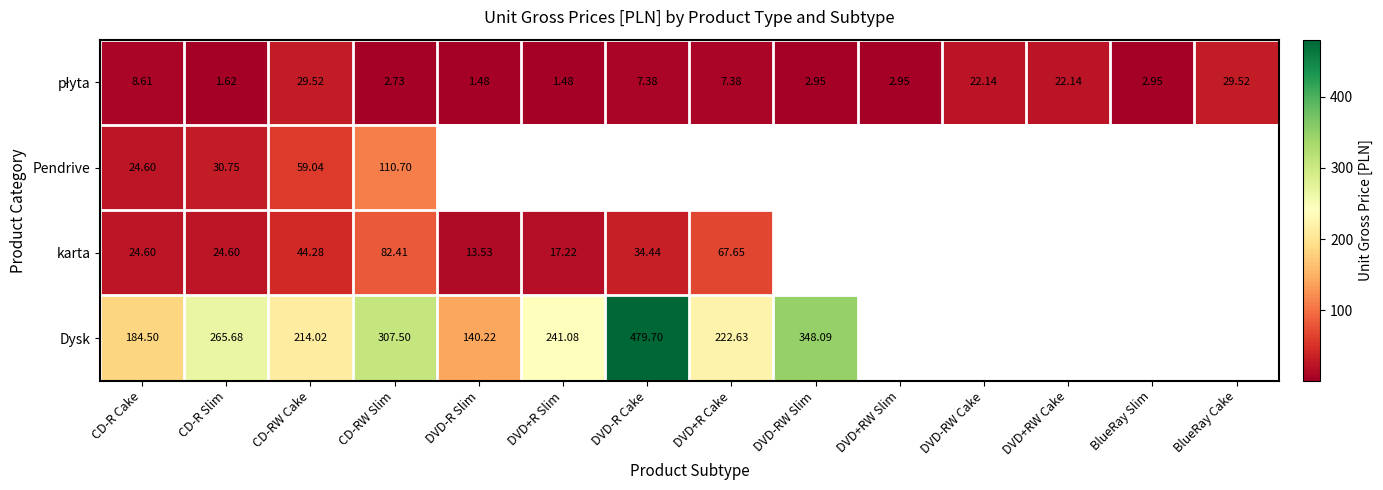

At which category does the chart reach its peak across all series?

DVD-R Cake